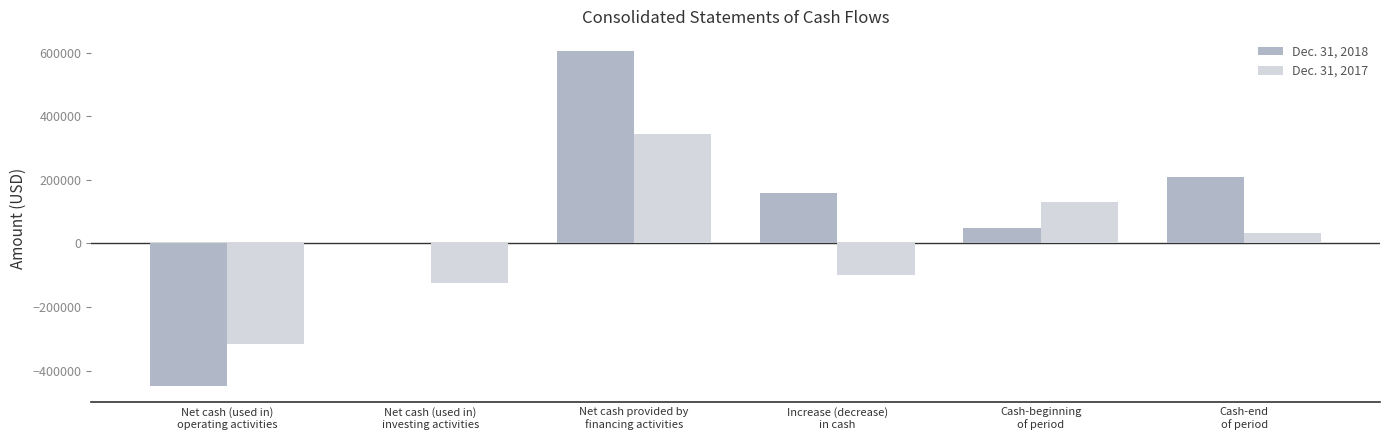

What is the greatest value displayed?

605500